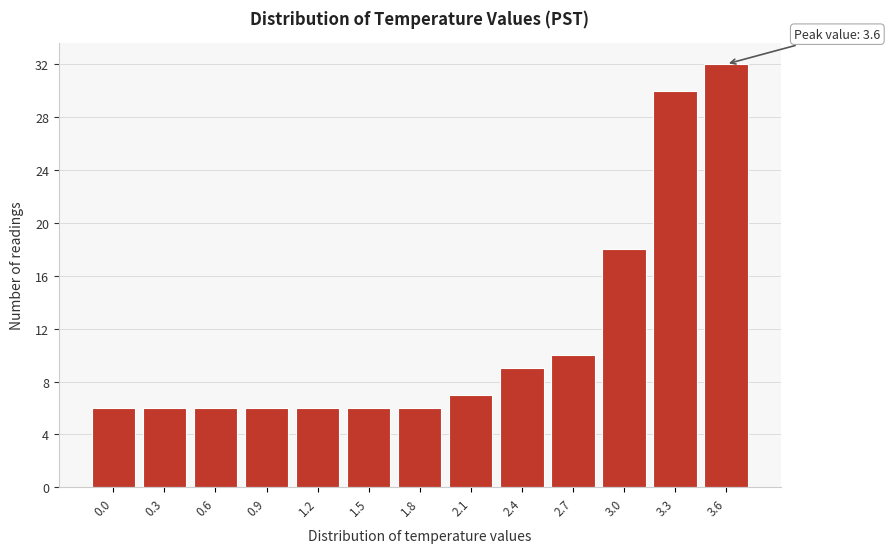

Reading right to left, what are all the values shown in this chart?

3.6=32	3.3=30	3.0=18	2.7=10	2.4=9	2.1=7	1.8=6	1.5=6	1.2=6	0.9=6	0.6=6	0.3=6	0.0=6